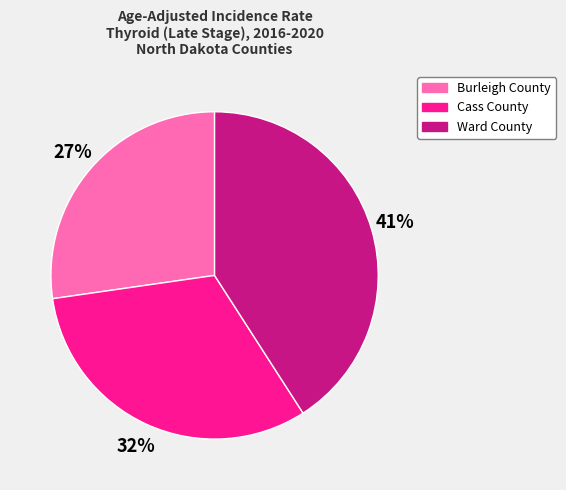

To the nearest percent, what percentage of the pie is Burleigh County?

27%